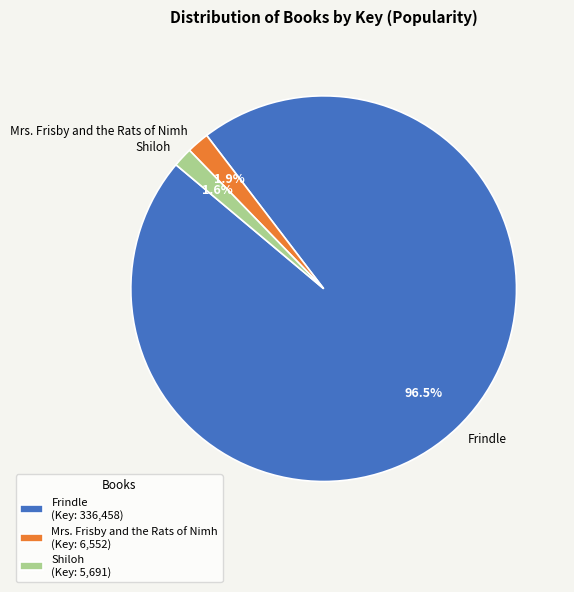

Does any single category account for the majority?

Yes